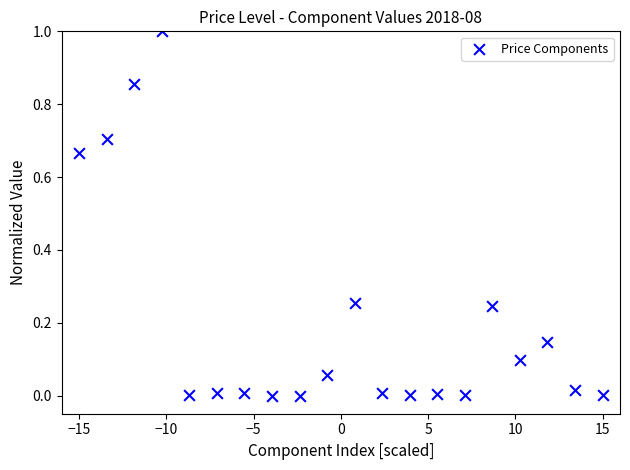

What is the range of X values (max minus min)?

30.0